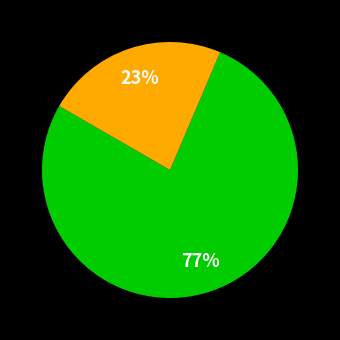

To the nearest percent, what is the average slice percentage?

50%